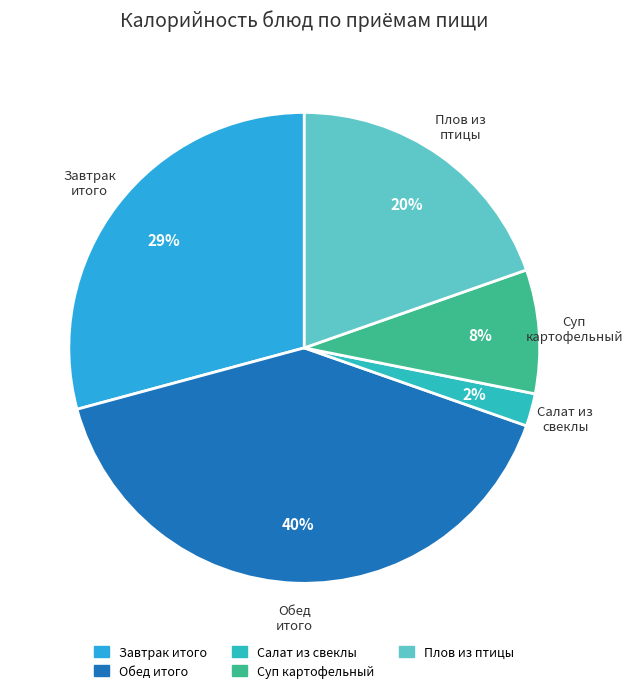

What is the largest slice in the pie chart?

Обед итого